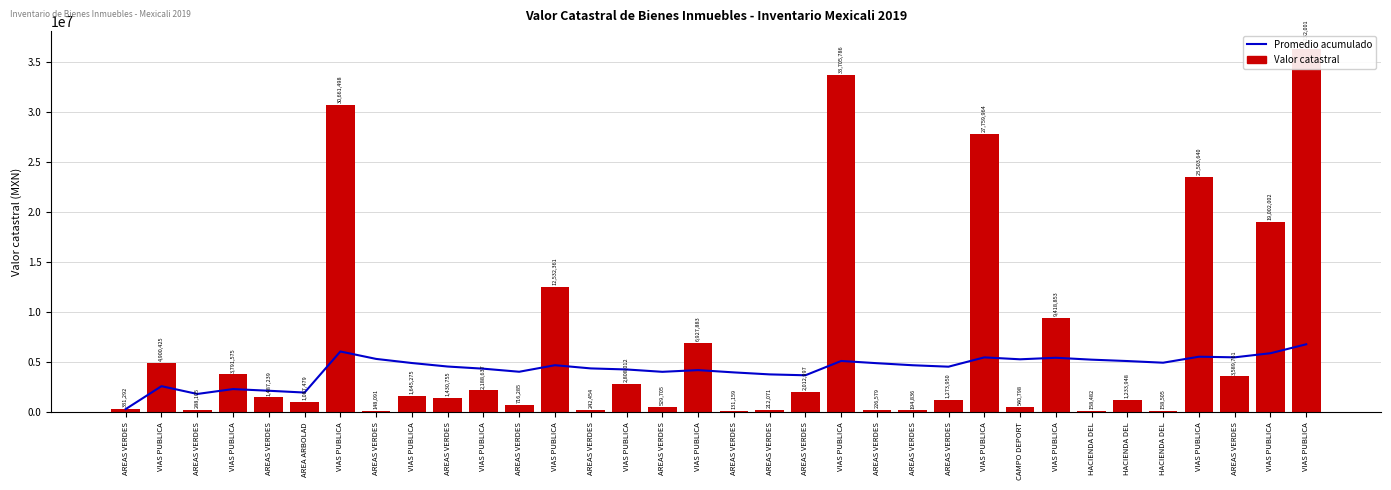

What is the approximate value of Valor catastral at AREAS VERDES?

288105.0